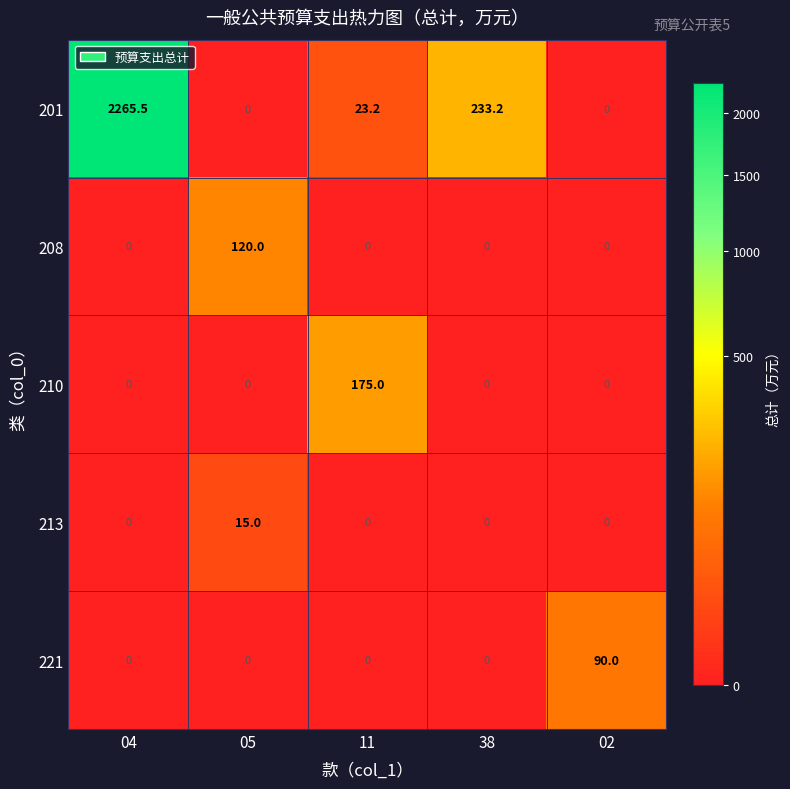

What is the sum of all 208 values?

120.0